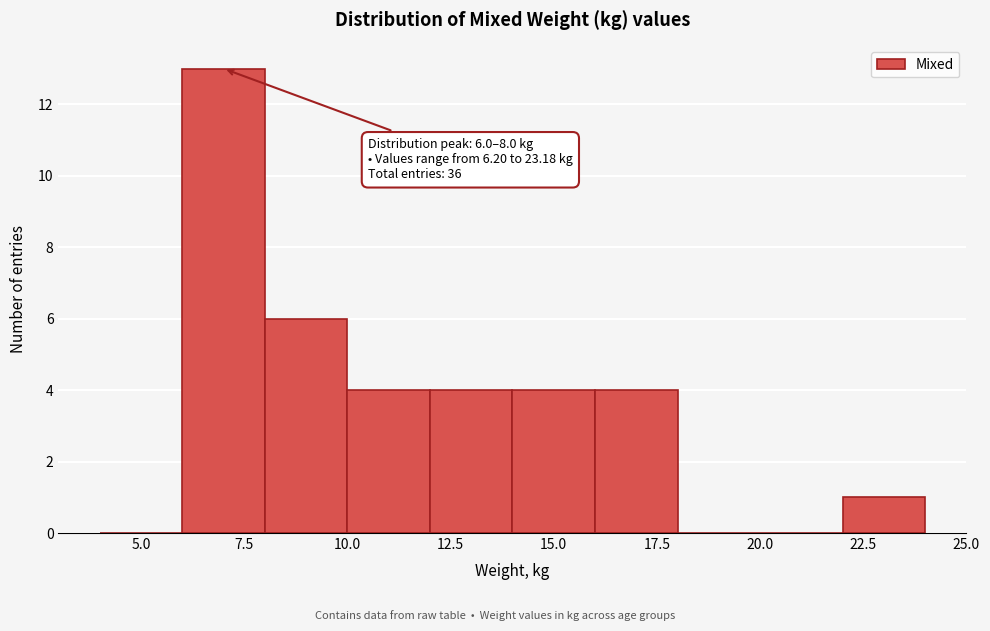

Over which range of the x-axis is the bar tallest?

6 to 8